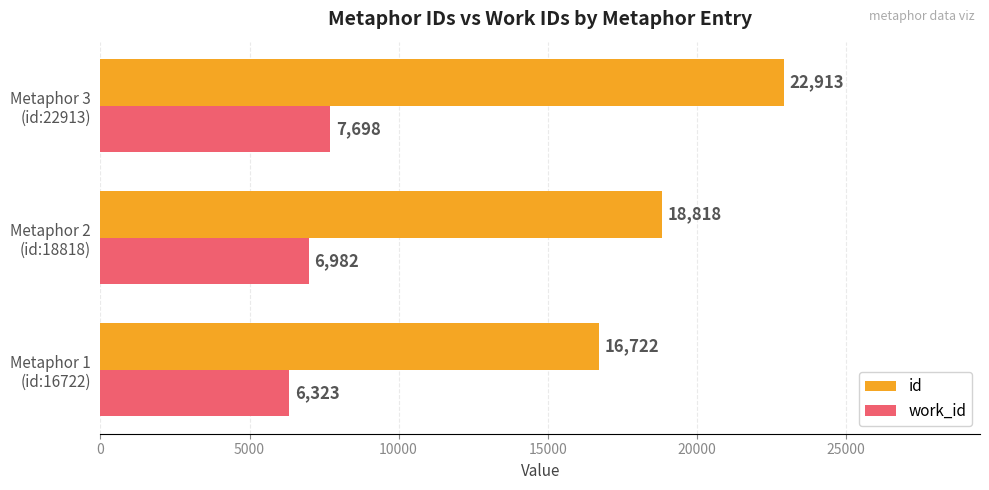

How many values in the id series are below 18818?

1